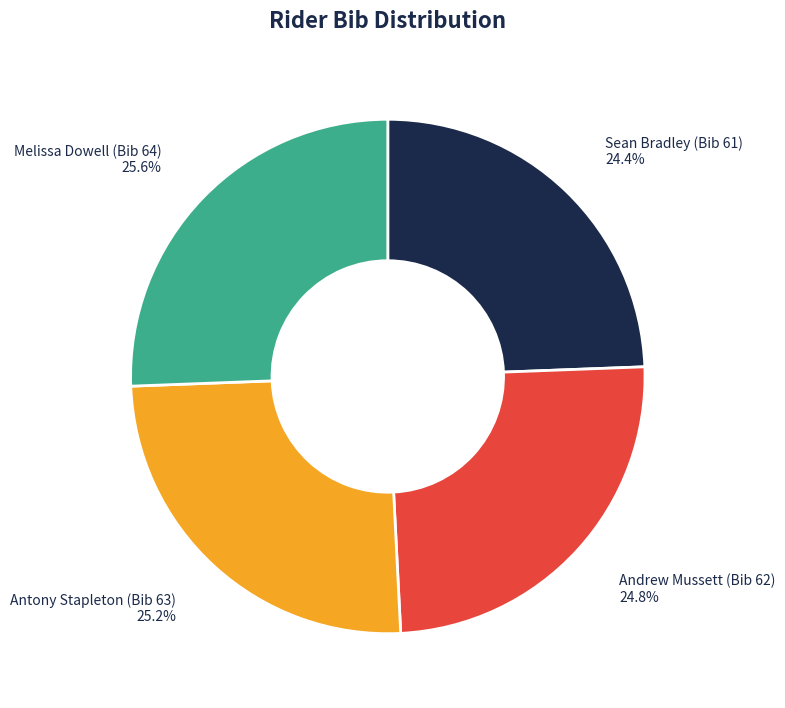

Is there a majority slice in this chart?

No